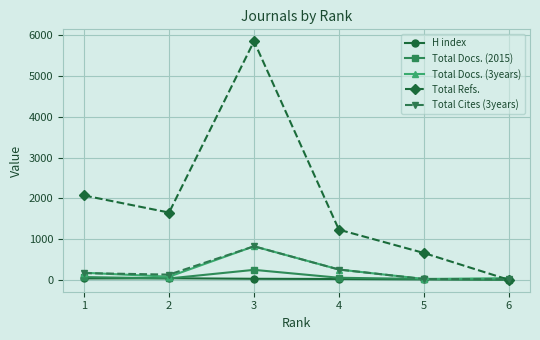

Which series changed the most between 1 and 4?

Total Refs.